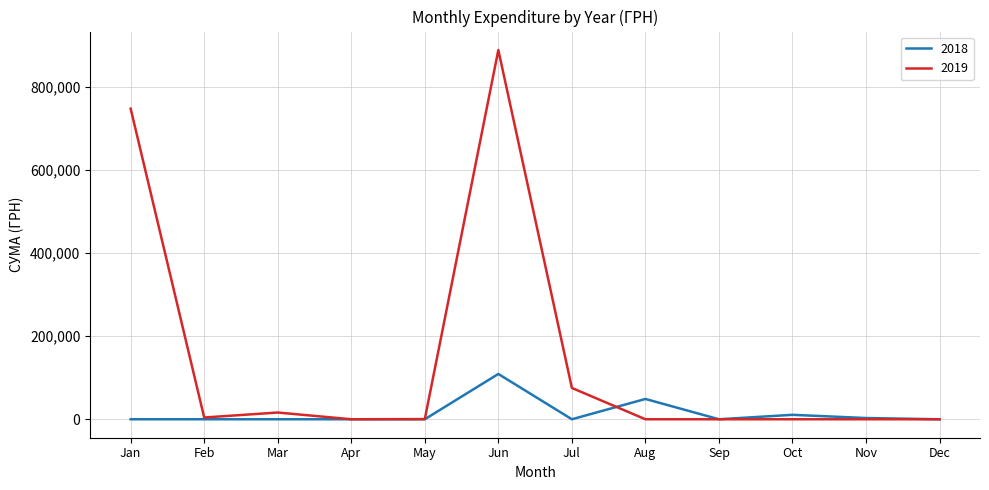

What is the maximum value for 2019?

888317.1